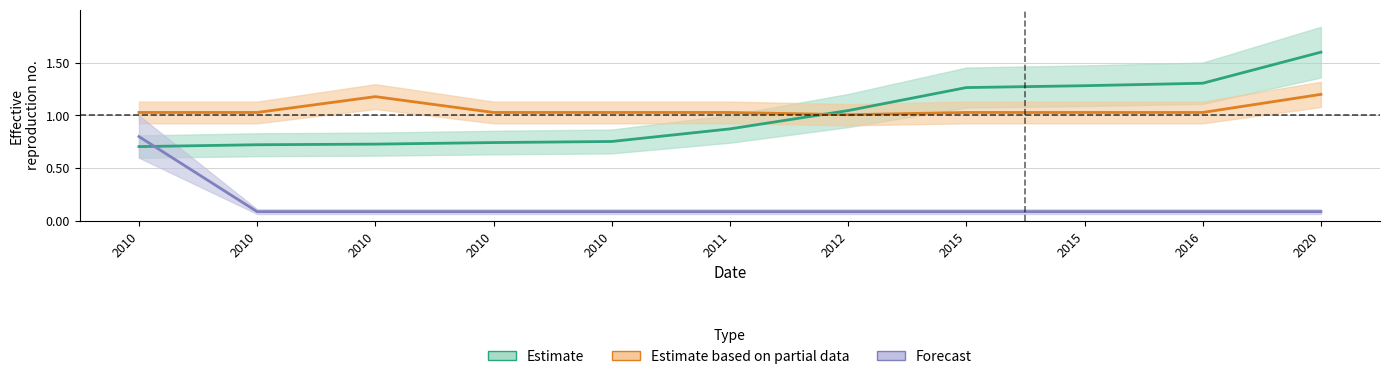

At which label does Forecast reach its minimum?

2010